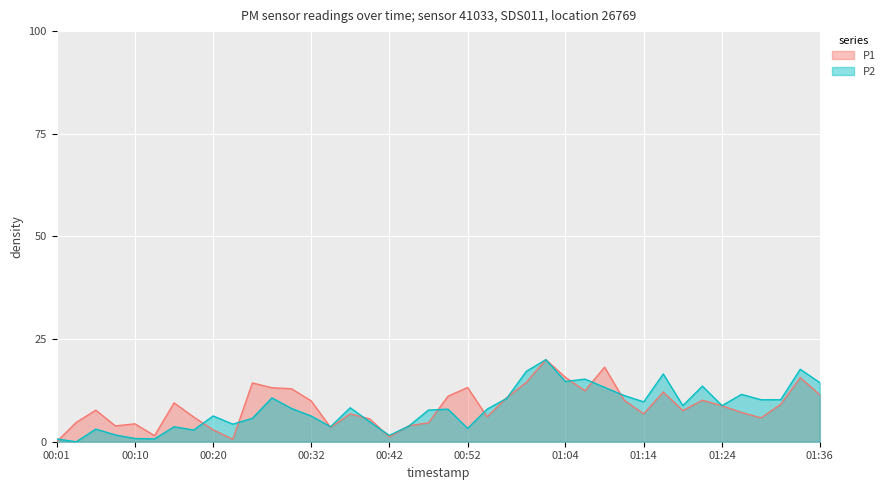

Is it true that P1 equals 4.8 at 00:27?

False